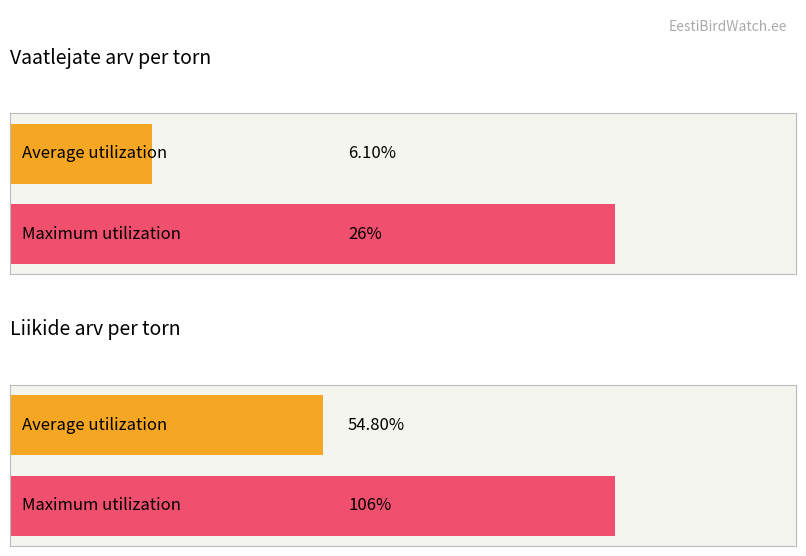

What is the approximate value of Maximum utilization at Raadi vaatetorn, to the nearest 10?

30